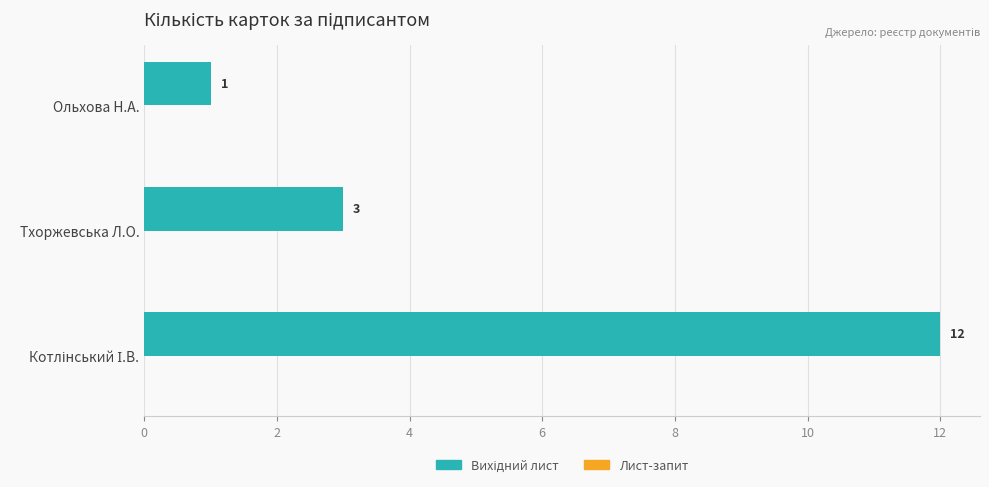

Is it true that the value at Тхоржевська Л.О. is 5?

False